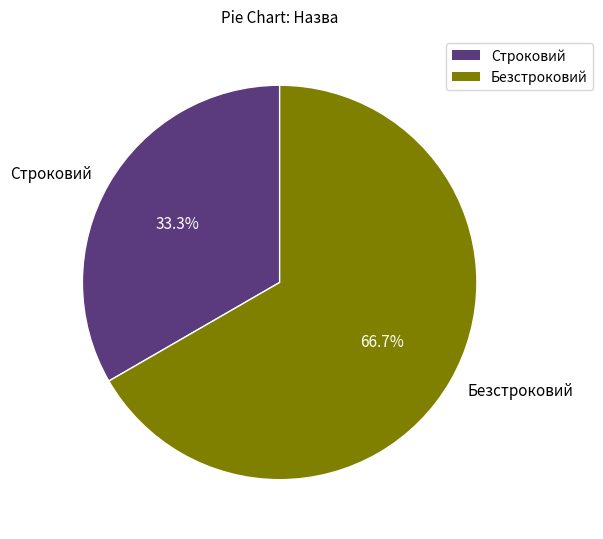

How much of the chart is everything except Строковий?

66.7%